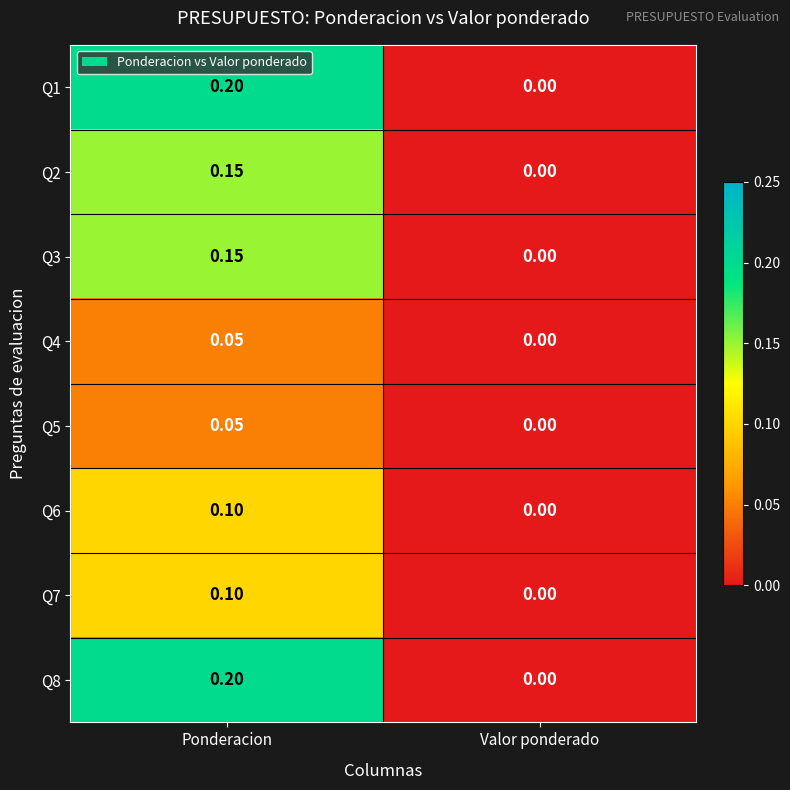

List the labels in order of Q2 value, smallest first.

Valor ponderado, Ponderacion